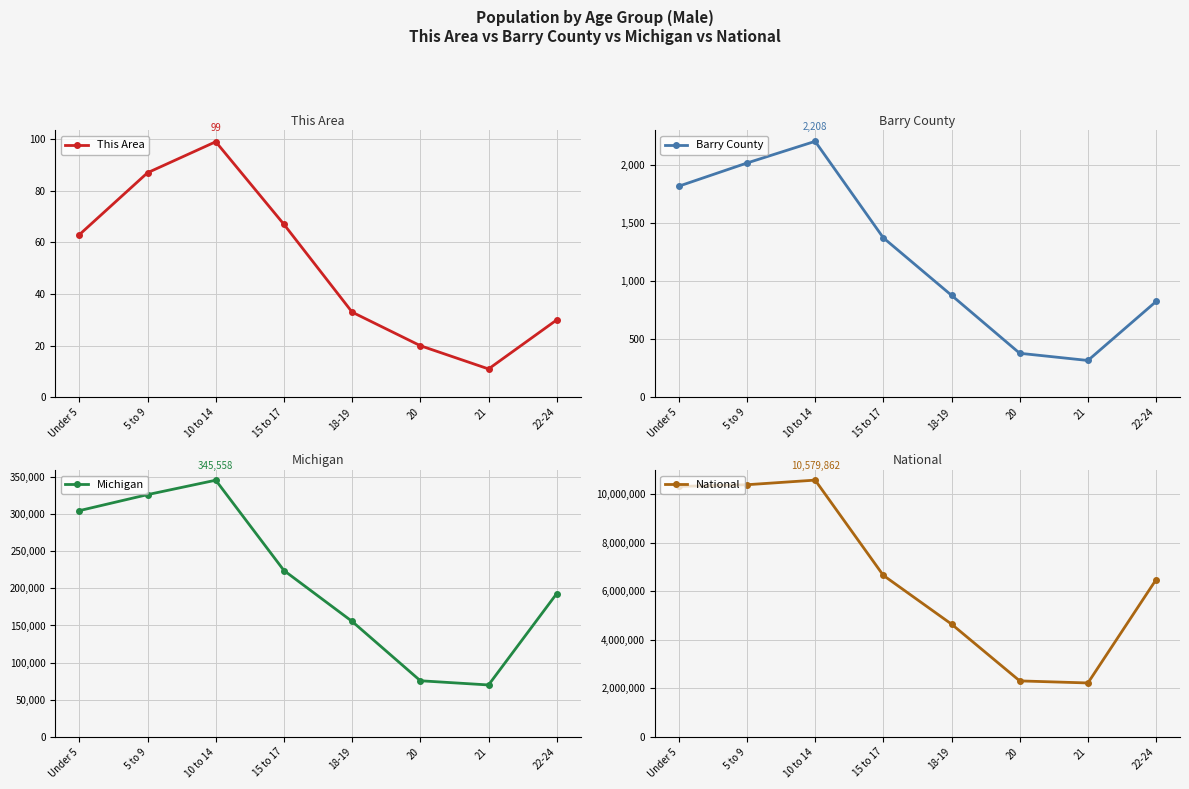

Read the Barry County value at 21.

318